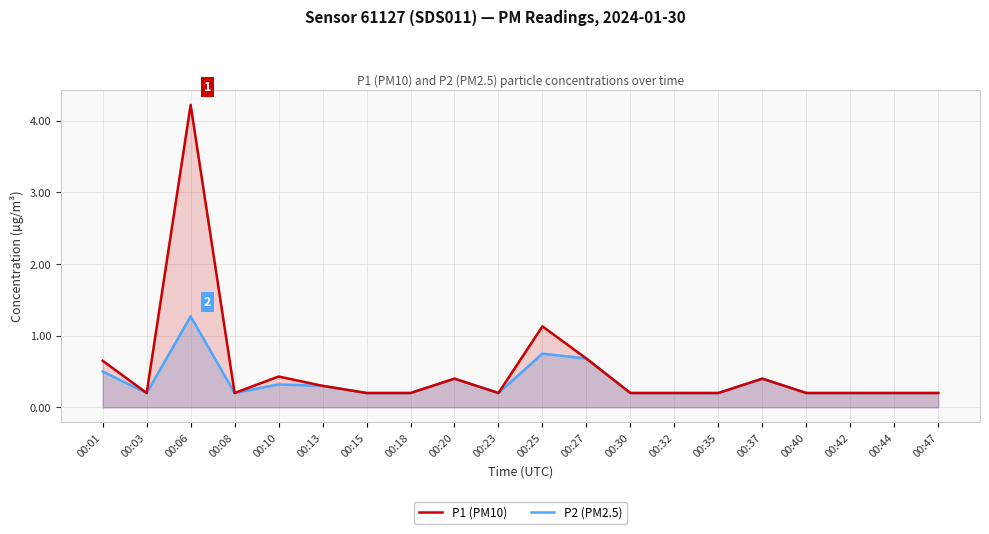

What is the total value across all series at 00:20?

0.8